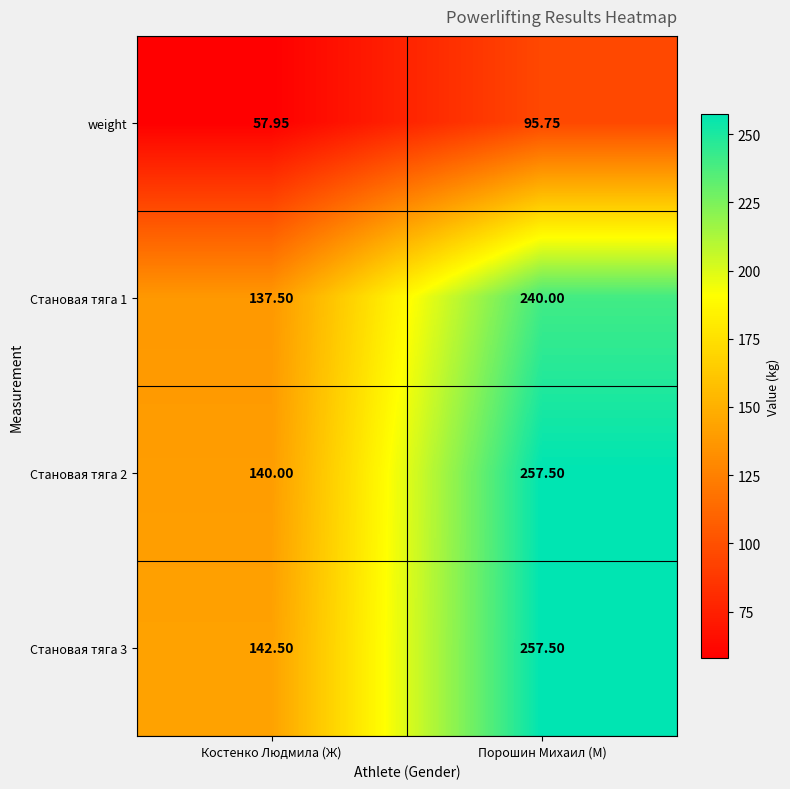

Where is Становая тяга 1 nearest to the value 188?

Костенко Людмила (Ж)